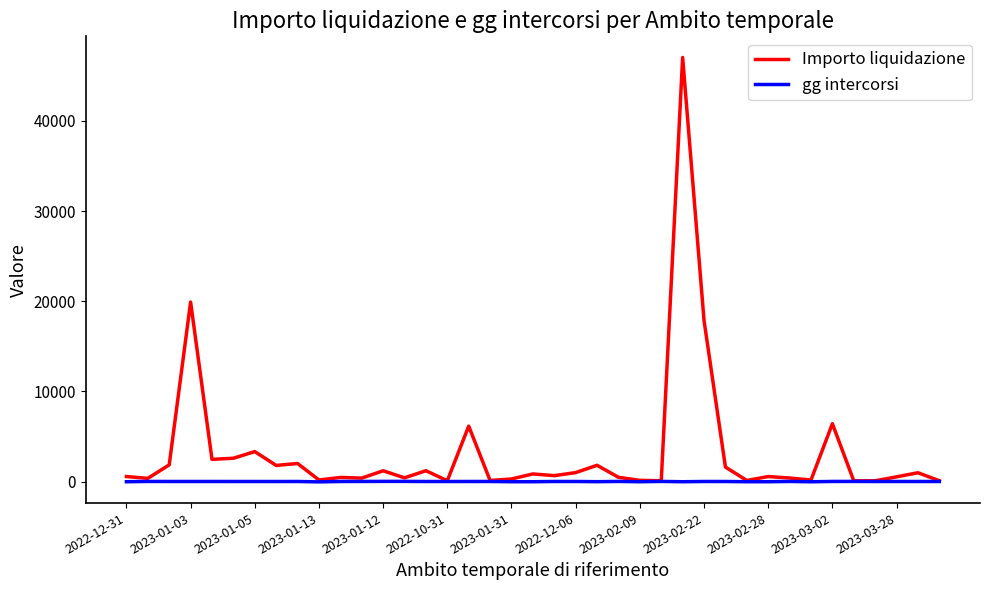

What is the greatest value displayed?

47040.0